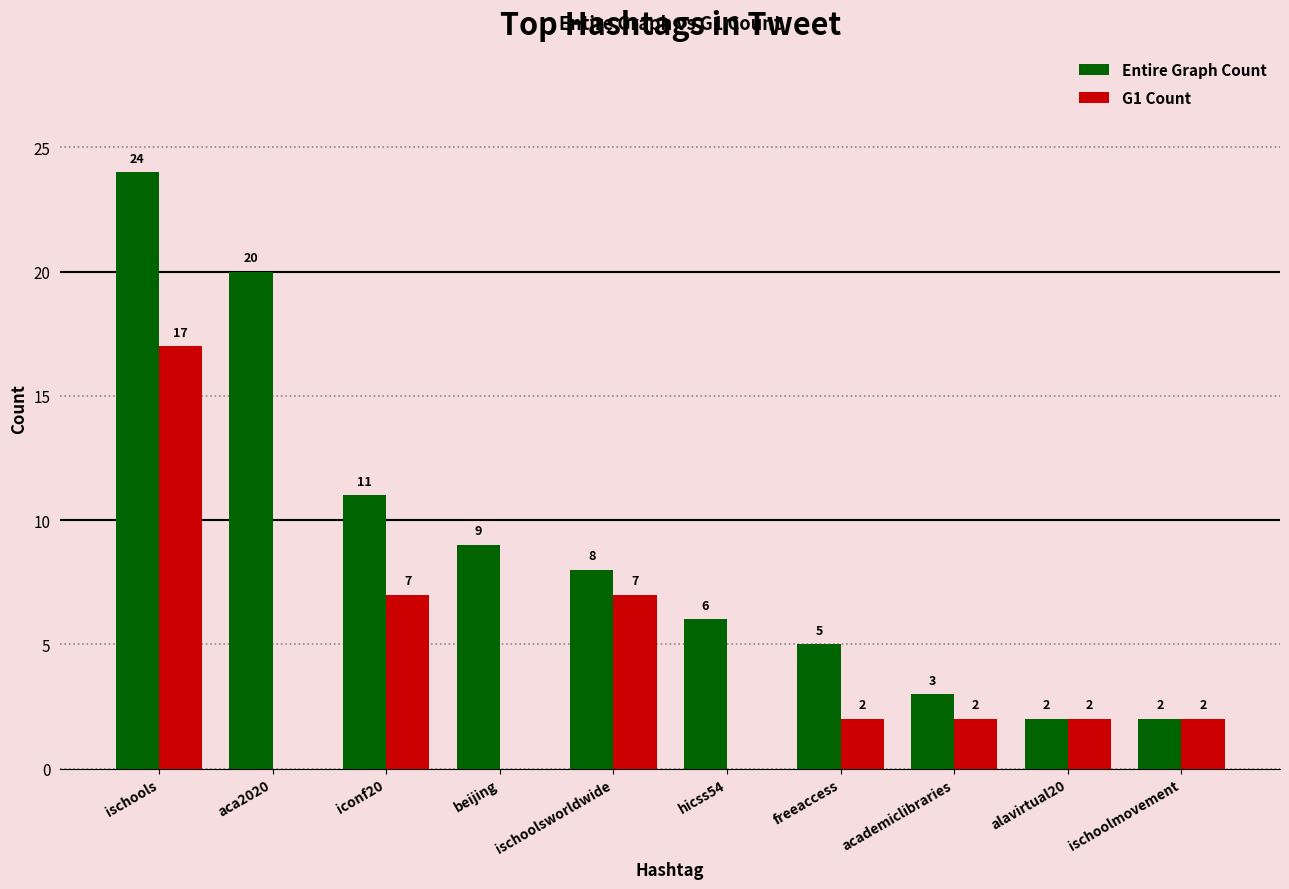

How many positive values does the G1 Count series have?

7